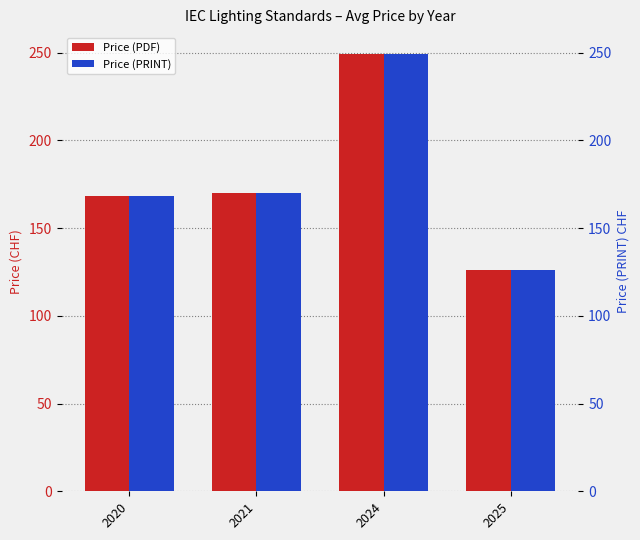

At which category is the sum across all series the highest?

2024